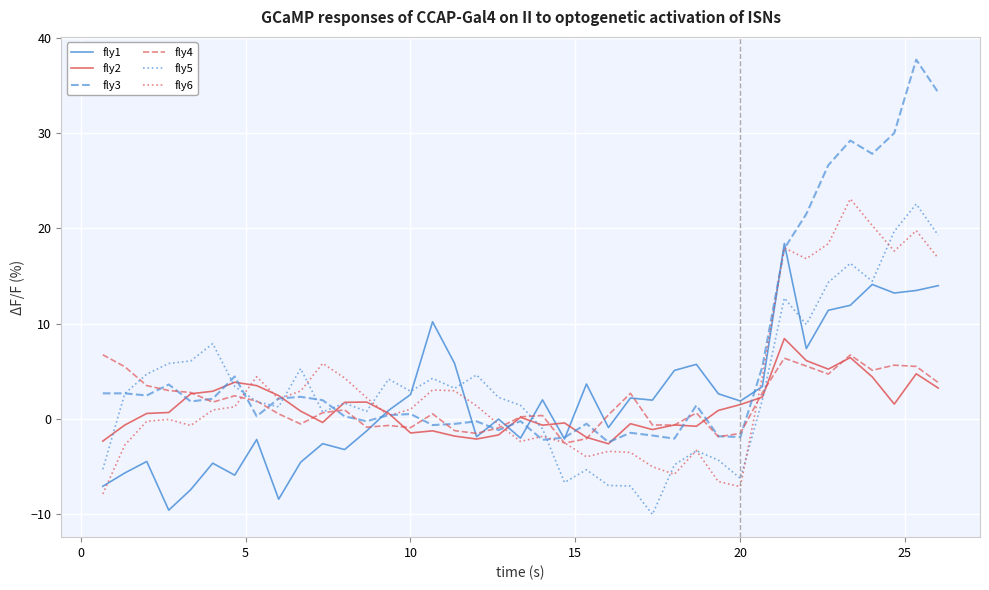

Does the chart have visible grid lines?

Yes